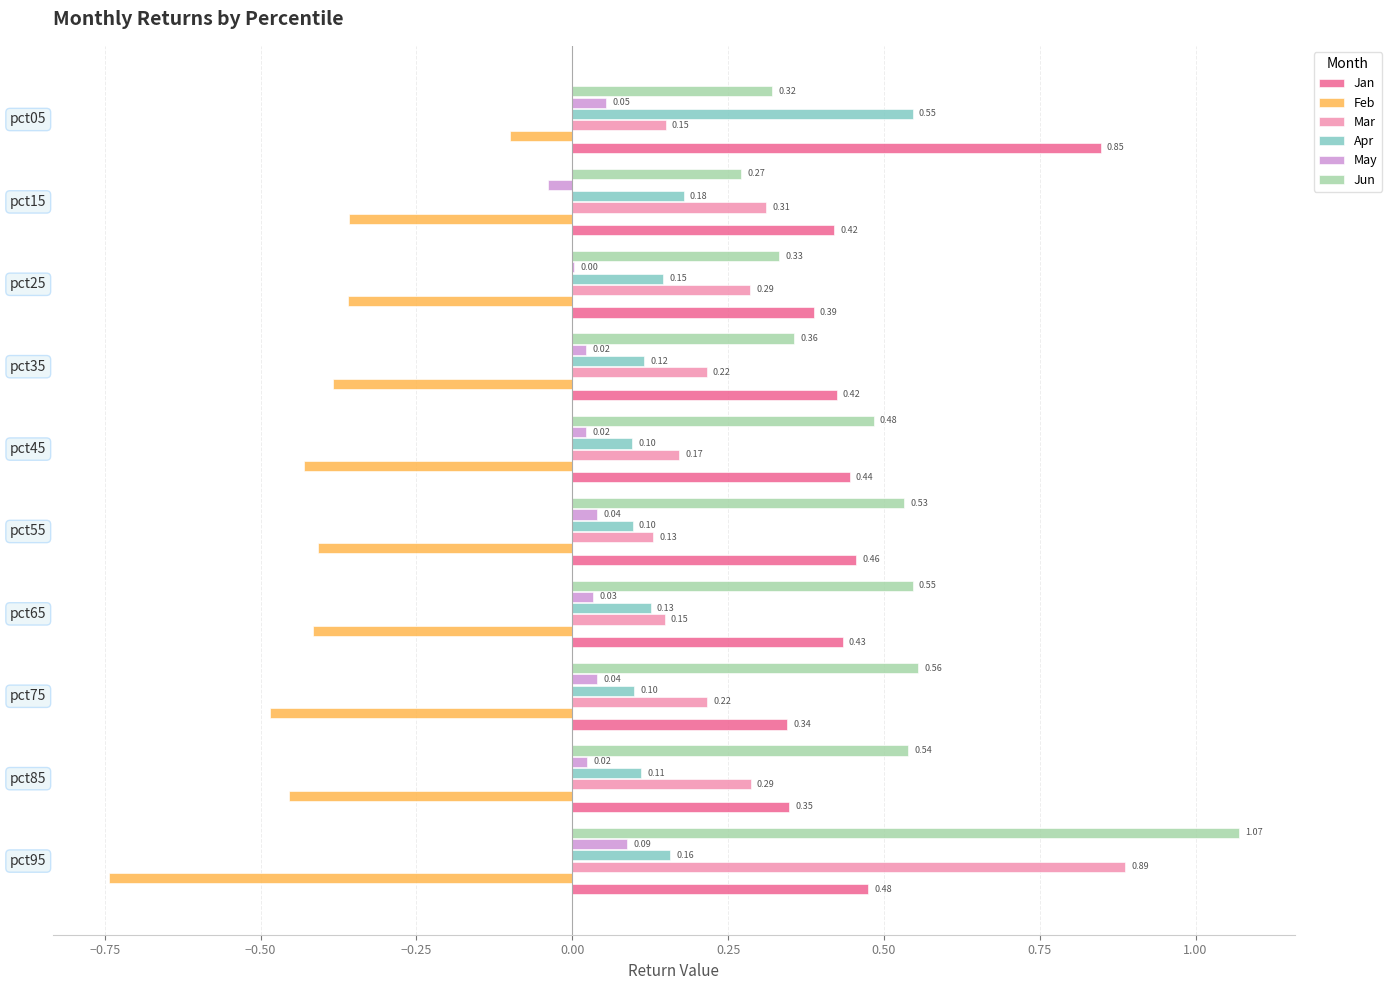

Which series has the largest total across all categories?

Jun